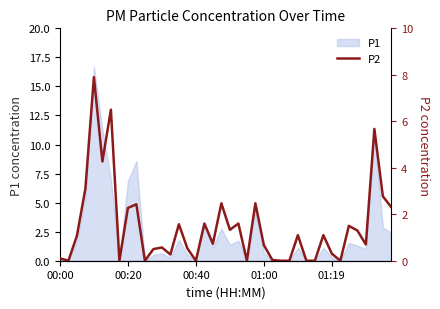

What is the value of the 4th point from the left?

3.1